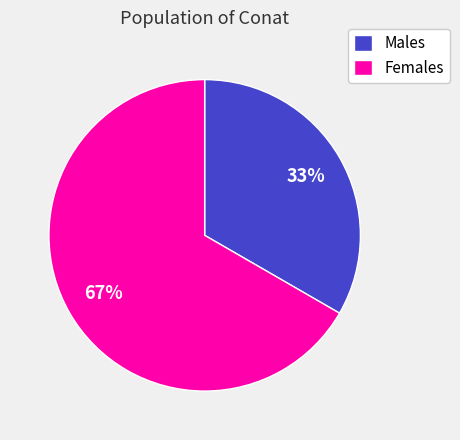

Which has a higher value, Females or Males?

Females